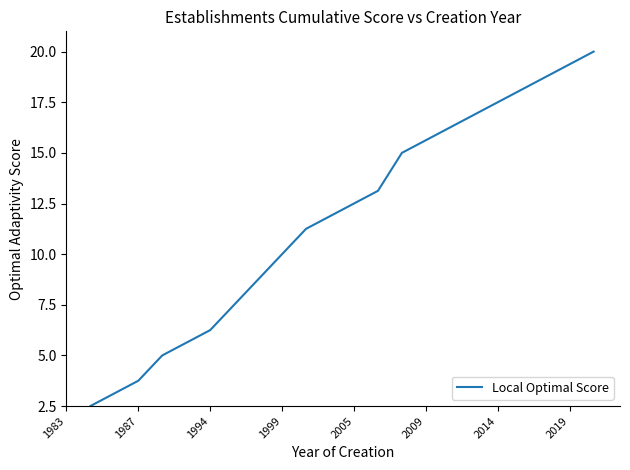

What is the sum of all values?

260.0